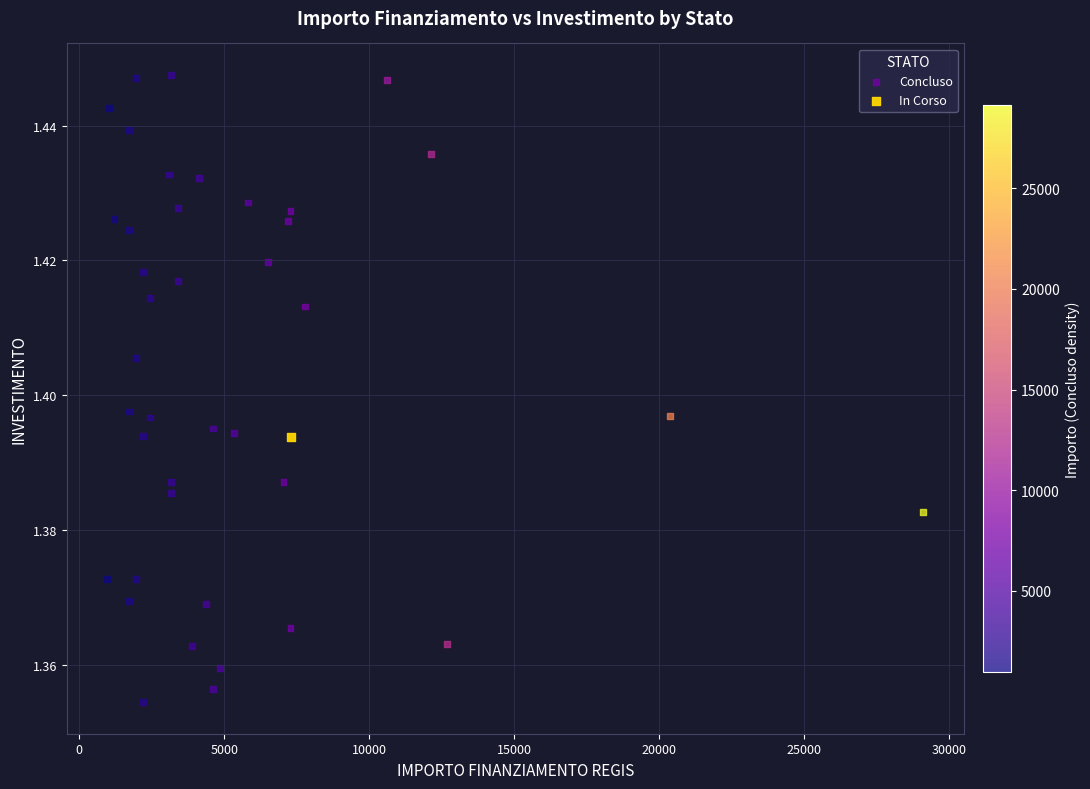

What are all the series names shown in the legend?

Concluso, In Corso